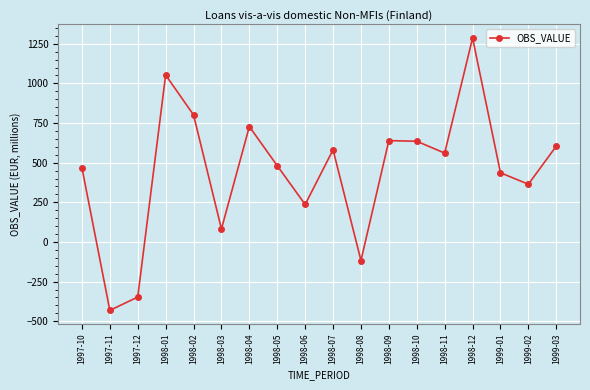

The value at 1997-12 is -165.1. True or false?

False